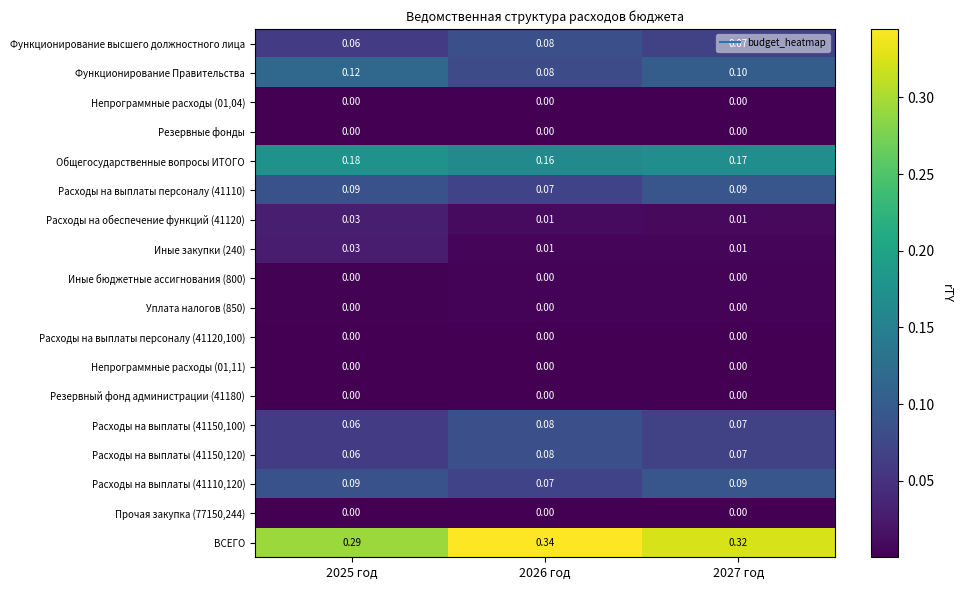

Is the value of Расходы на выплаты (41110,120) at 2026 год greater than the value of Расходы на выплаты персоналу (41120,100) at 2025 год?

Yes